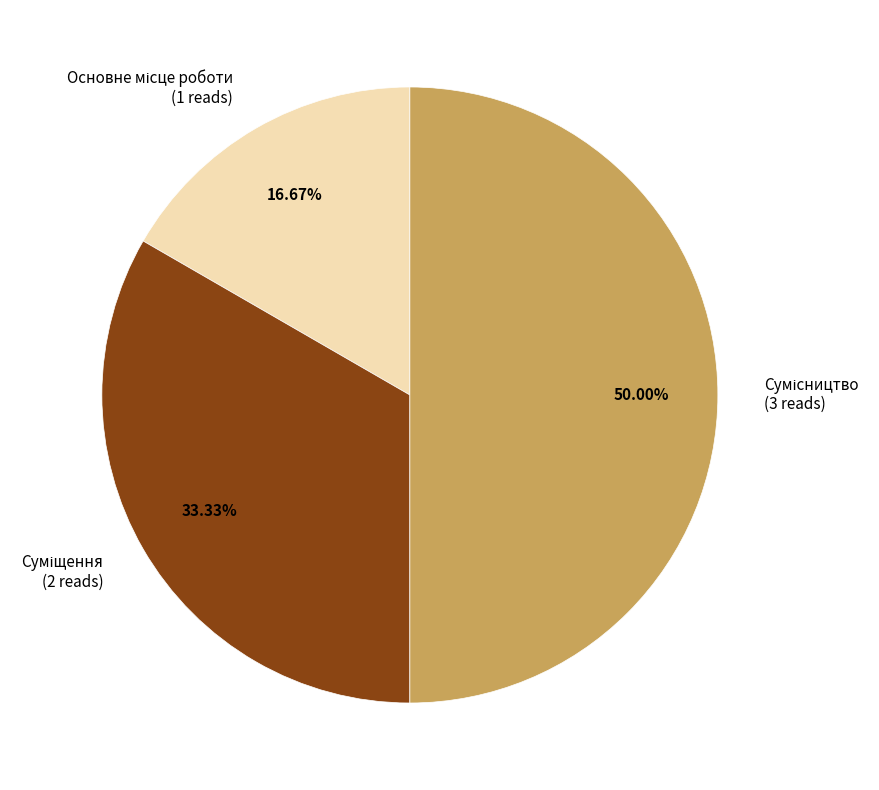

How many segments does this pie chart have?

3